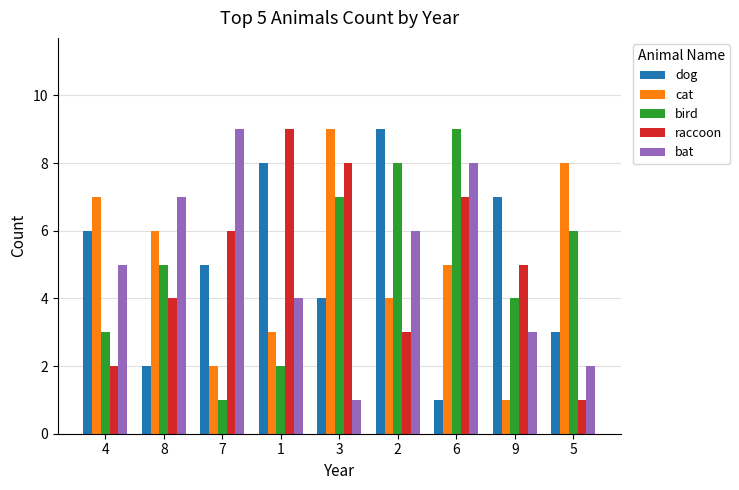

What is the difference between the highest and lowest values at 7?

8